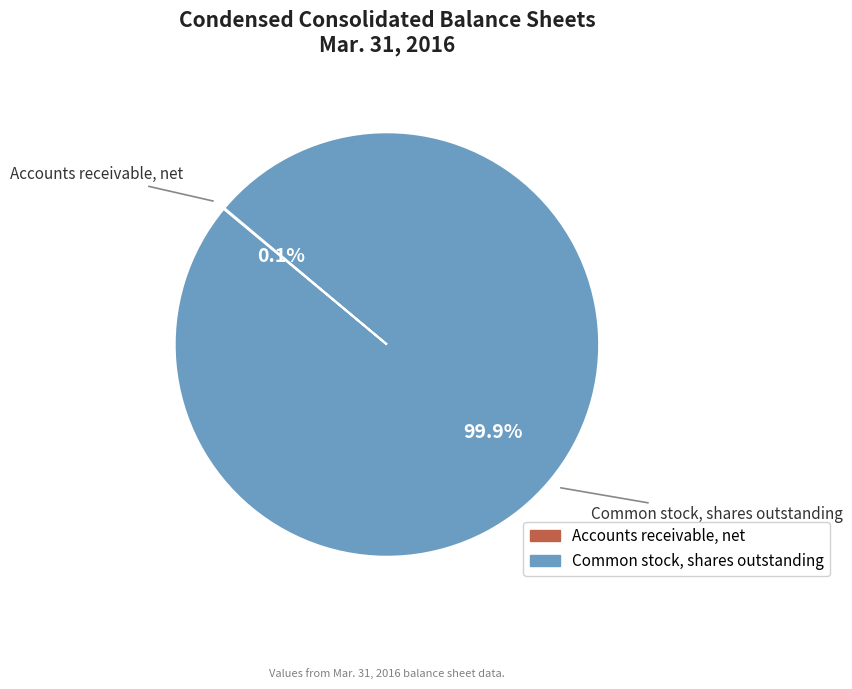

Which category accounts for the majority?

Common stock, shares outstanding